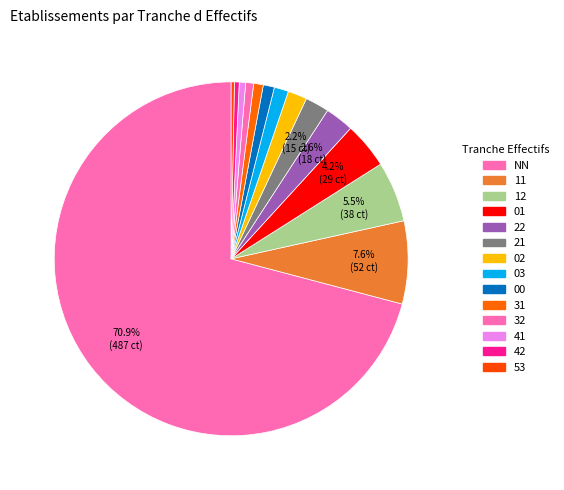

Approximately how many times larger is the value at 11 compared to 42?

17.3